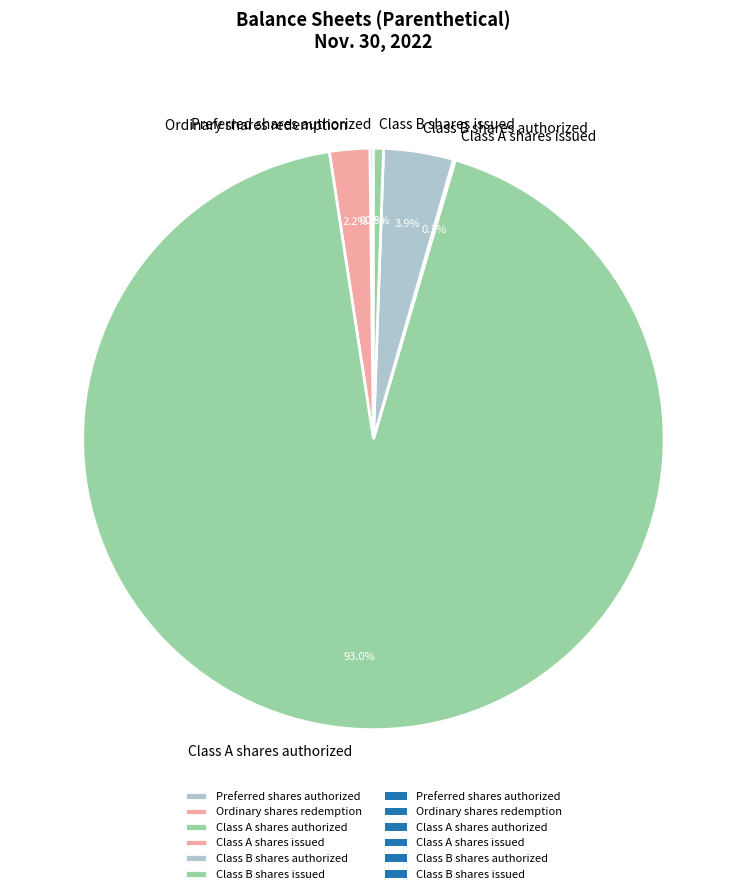

Approximately how many times larger is the value at Class B shares authorized compared to Class B shares issued?

7.0